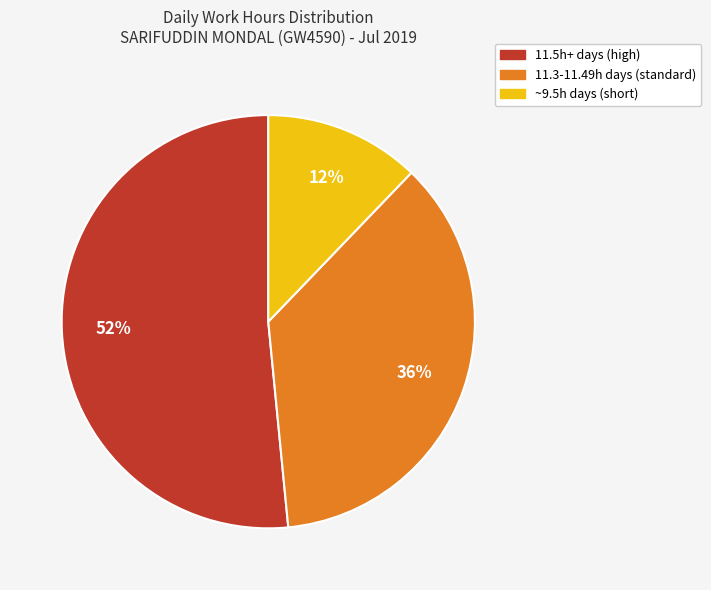

To the nearest percent, what is the average slice percentage?

33%